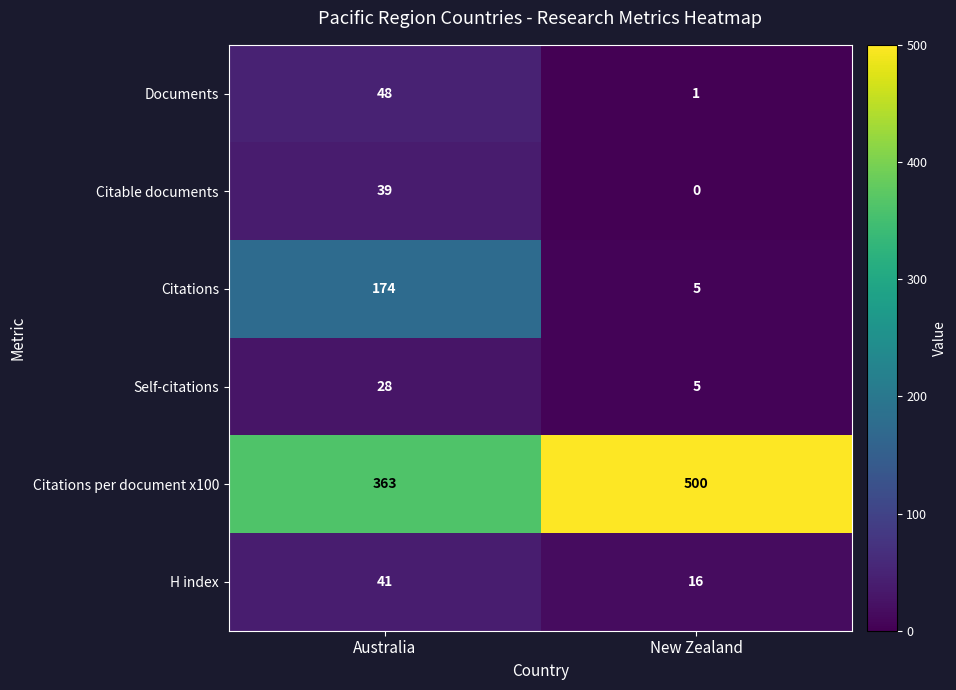

Rank the series by their maximum value, from lowest to highest.

Self-citations, Citable documents, H index, Documents, Citations, Citations per document x100